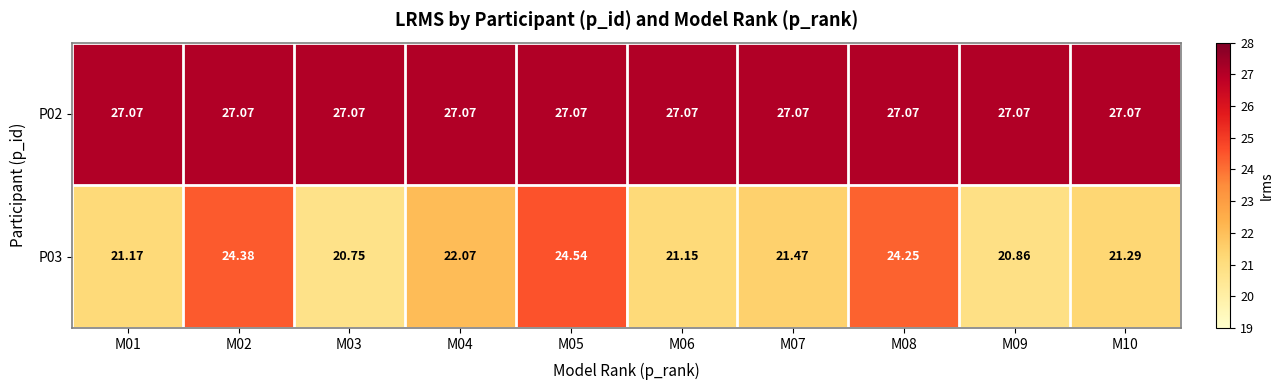

Rank the series by their average value, from highest to lowest.

P02, P03